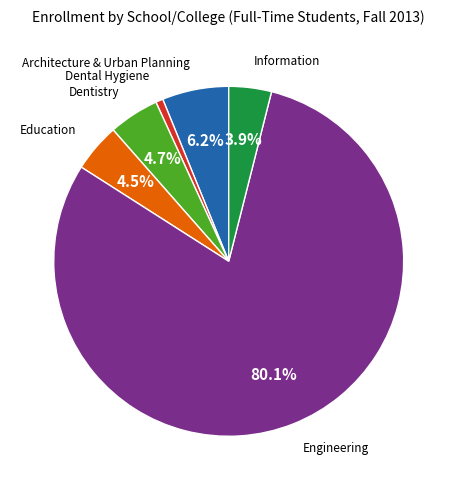

How many slices are in this pie chart?

6